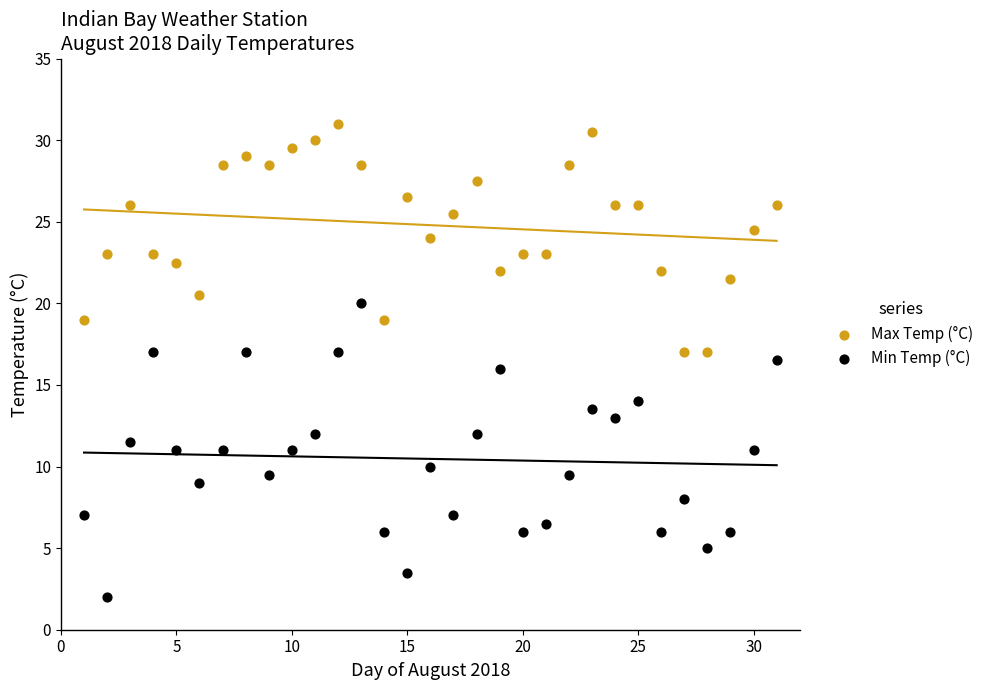

Which series contains the lowest Y value?

Min Temp (°C)